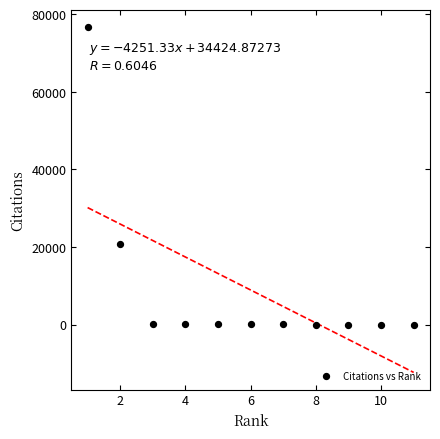

What is the average Y value?

8917